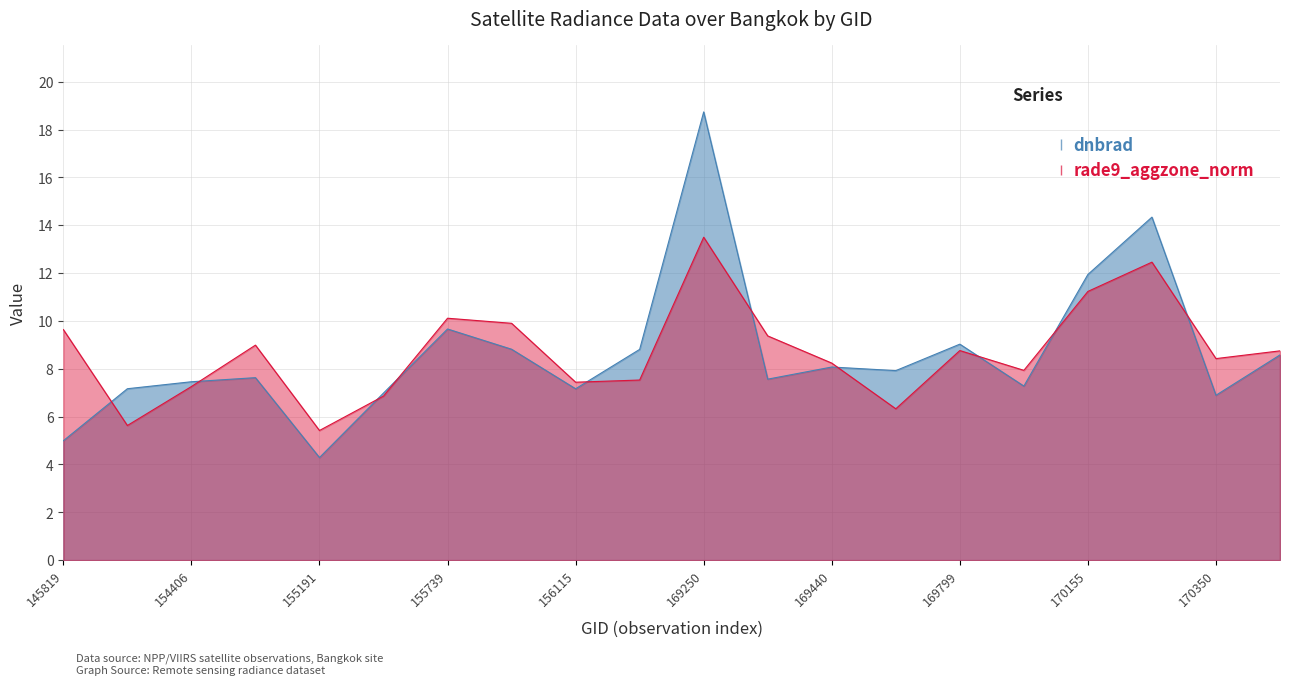

What is the average value of the dnbrad series?

8.7